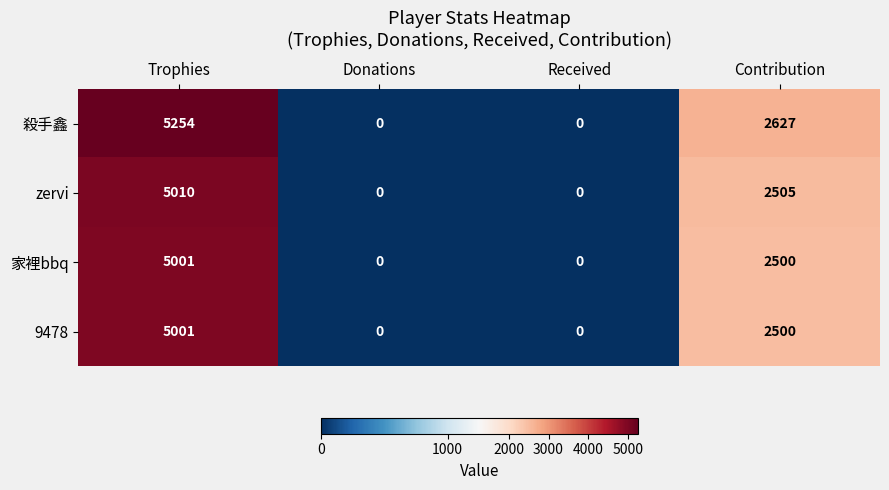

Which series changed the most between Trophies and Received?

殺手鑫